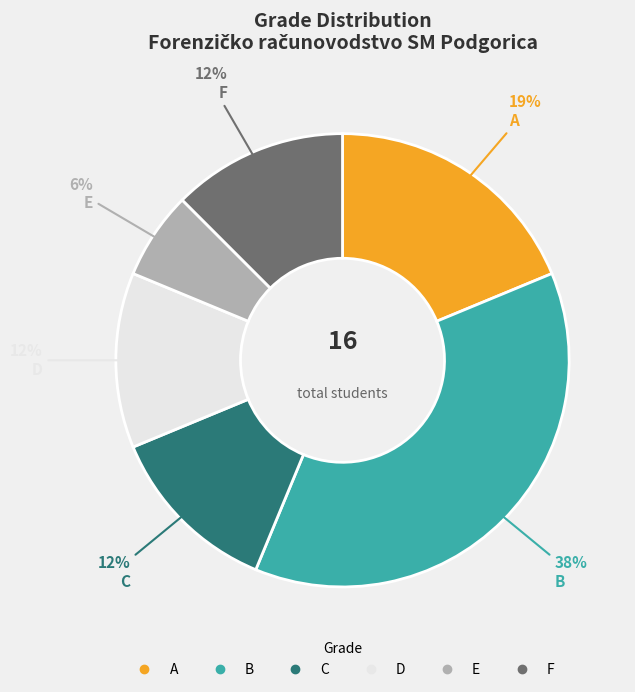

The C slice represents 1% of the pie. True or false?

False